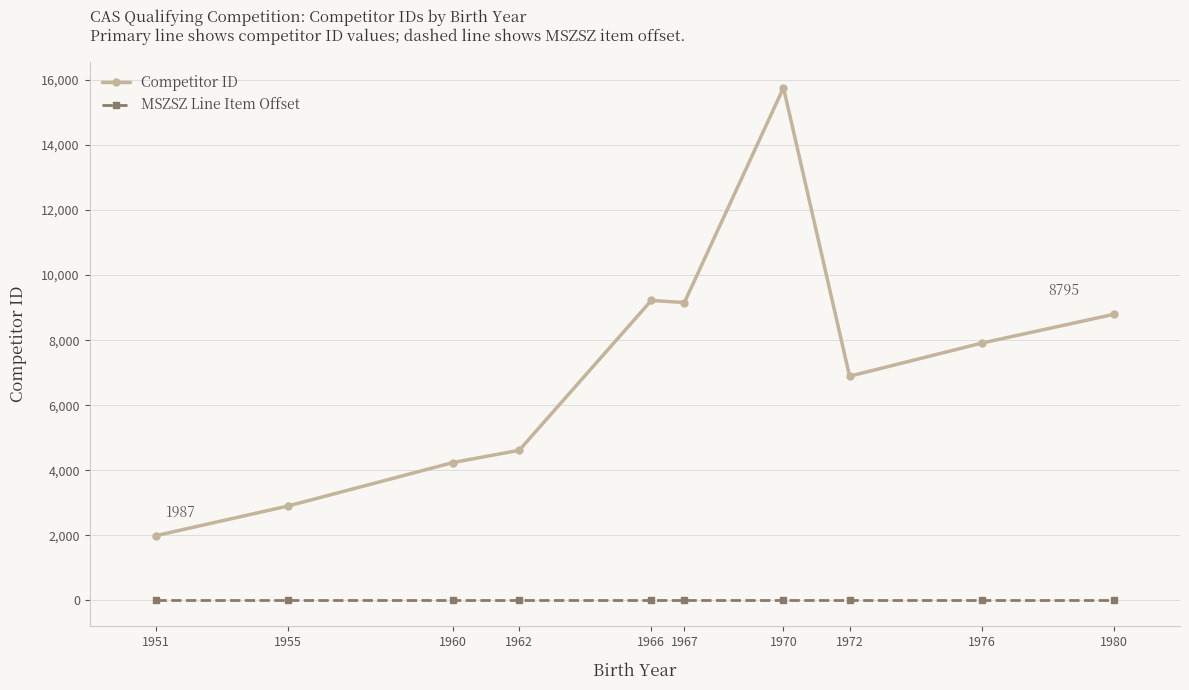

How many series are shown in this chart?

2